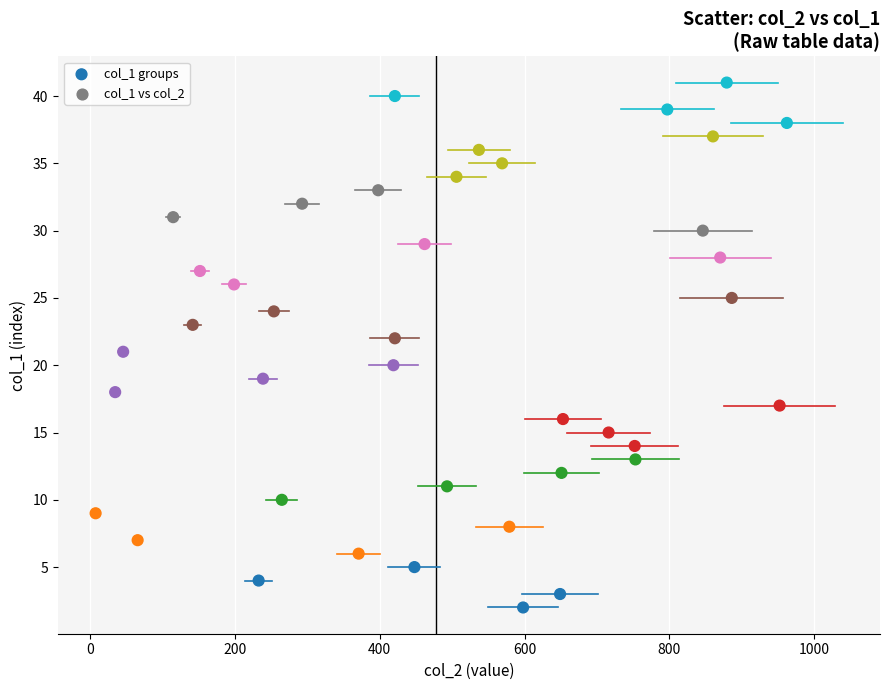

What is the range of Y values (max minus min)?

39